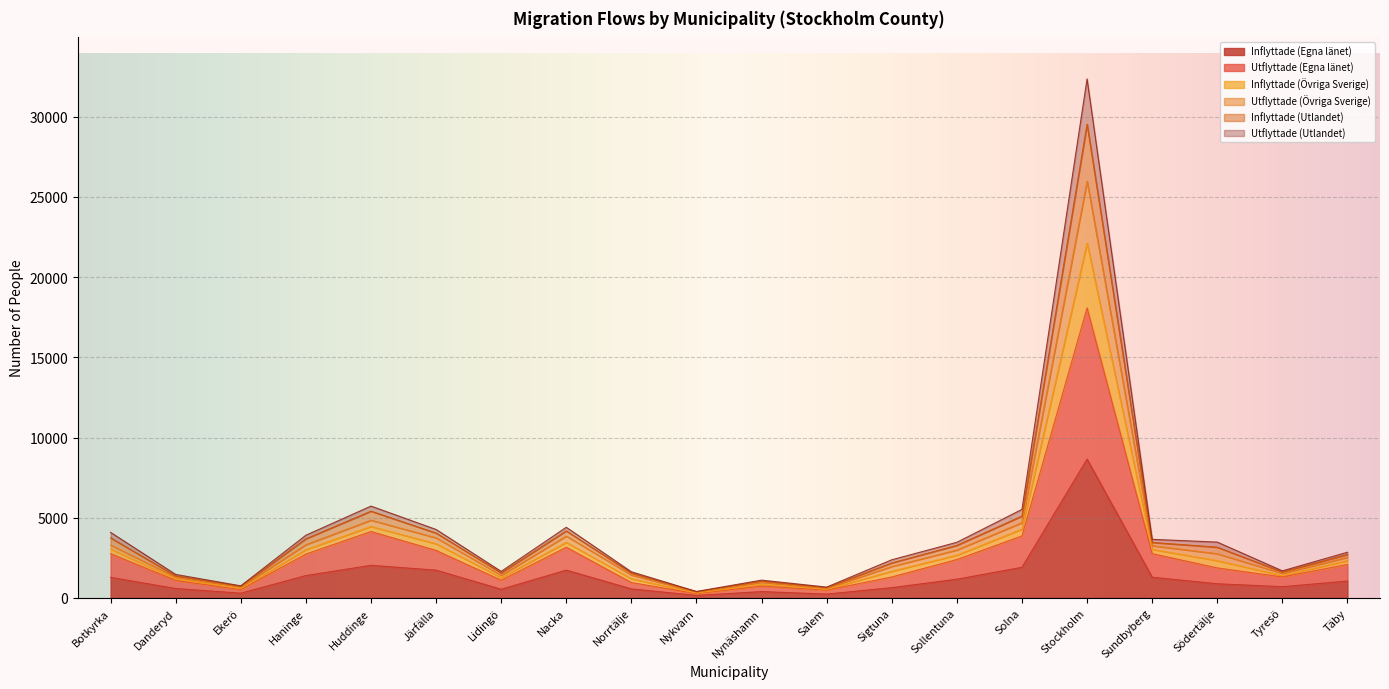

Count the number of data series in this chart.

6